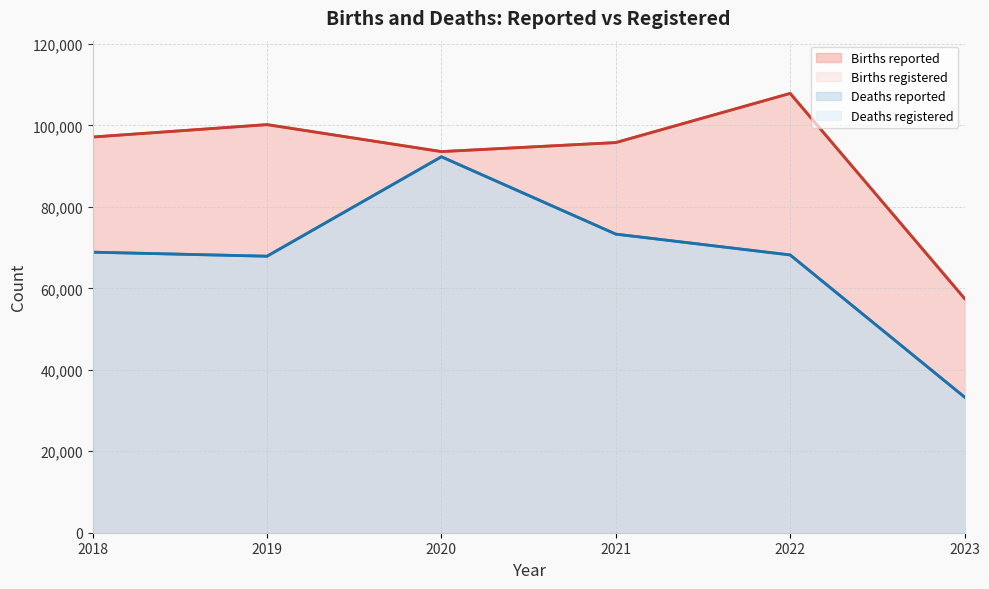

The Births reported series shows 107853 at 2022. True or false?

True